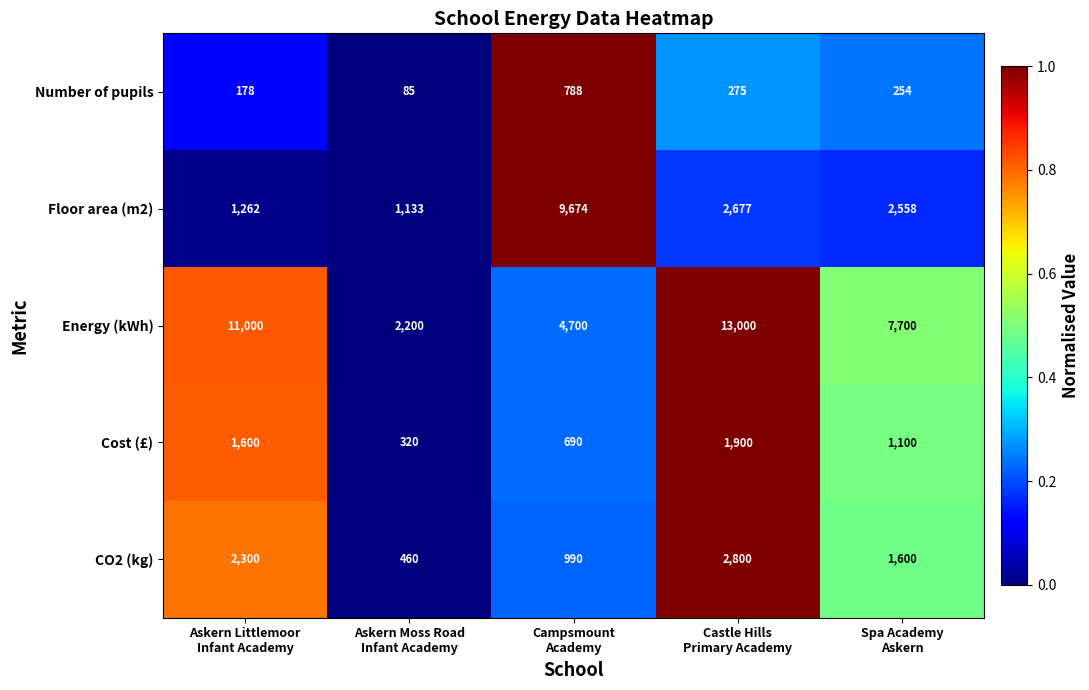

Rank the series by their maximum value, from highest to lowest.

Energy (kWh), Floor area (m2), CO2 (kg), Cost (£), Number of pupils